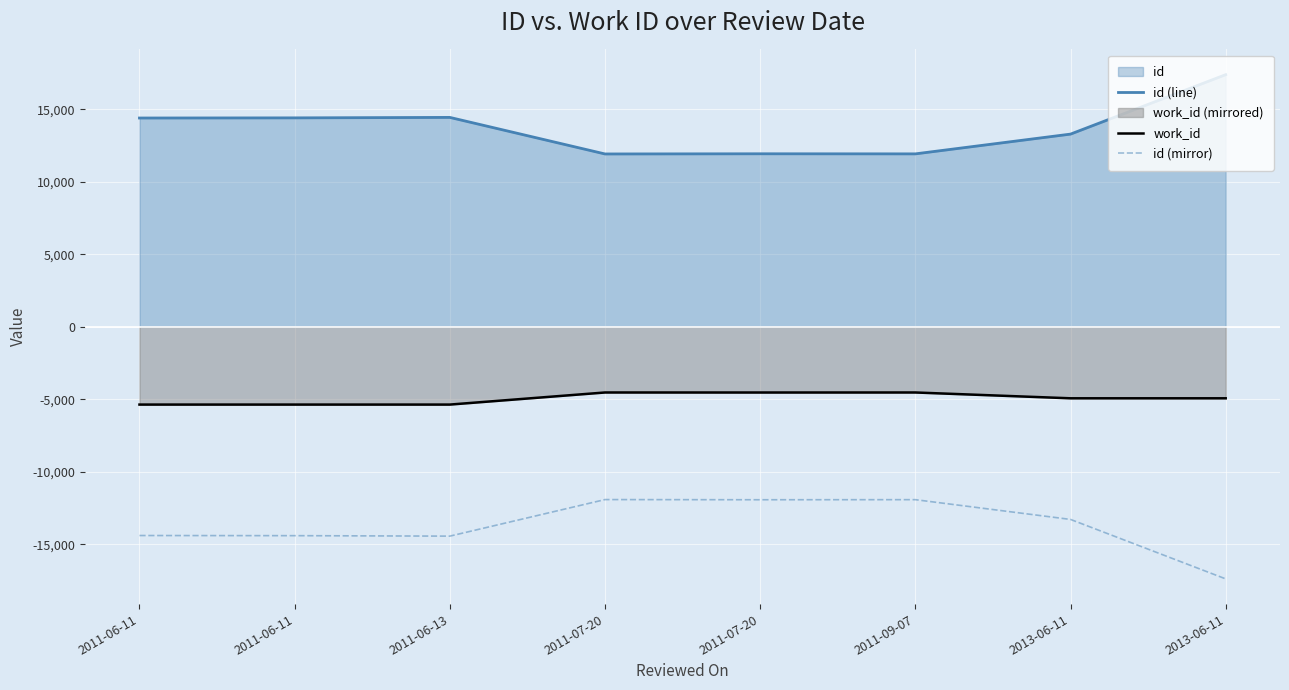

True or false: work_id and id (mirror) intersect in this chart.

False